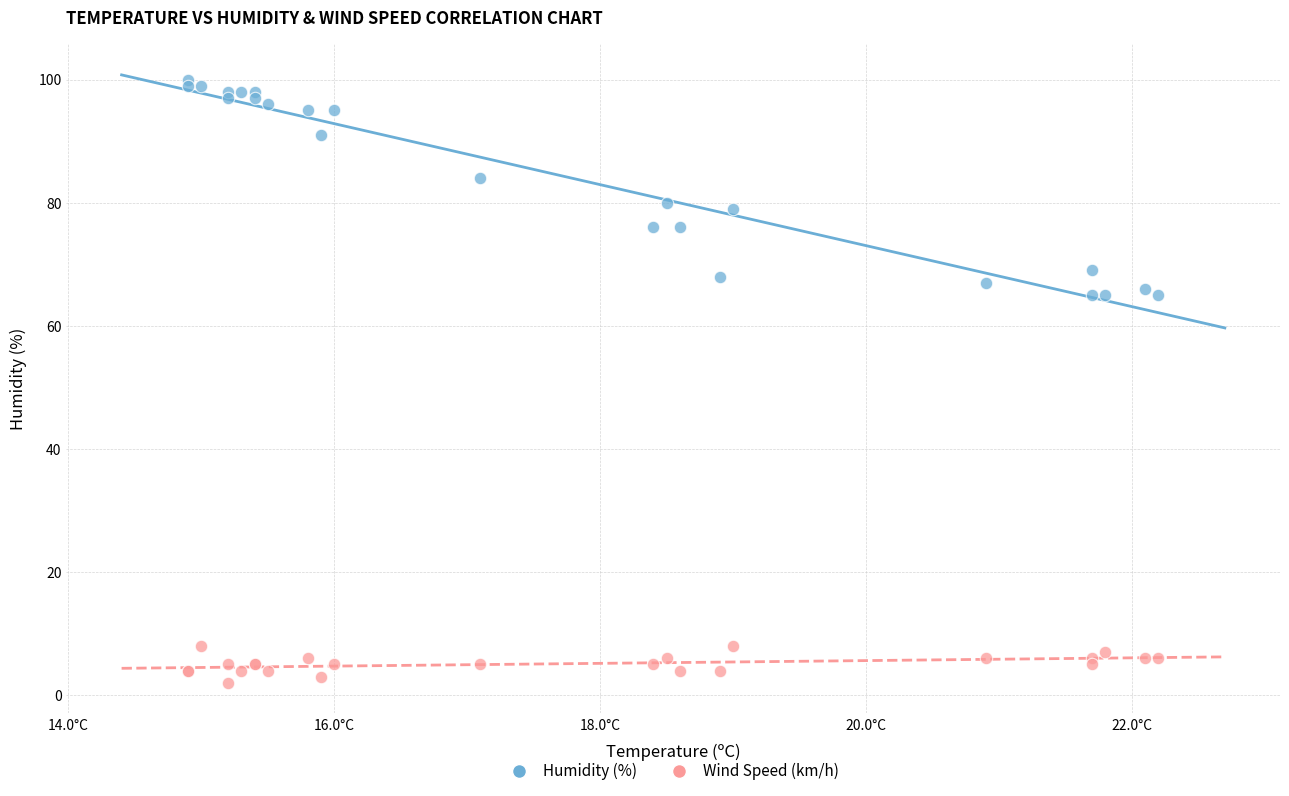

Which series reaches the minimum Y coordinate?

Wind Speed (km/h)